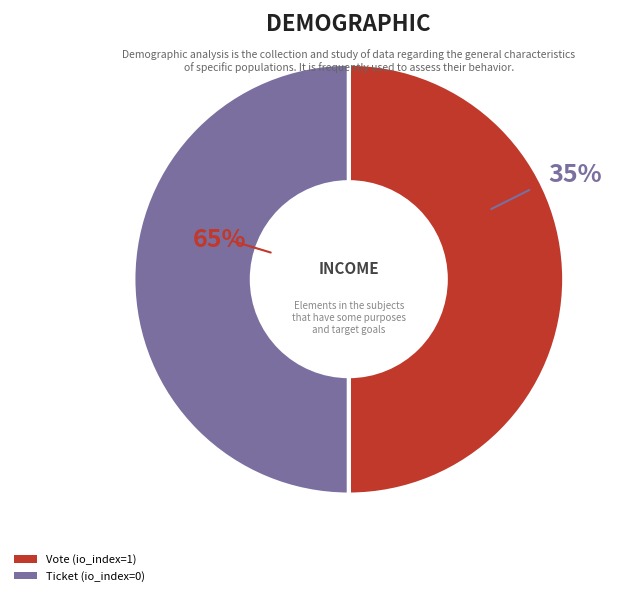

Does any single category account for the majority?

Yes